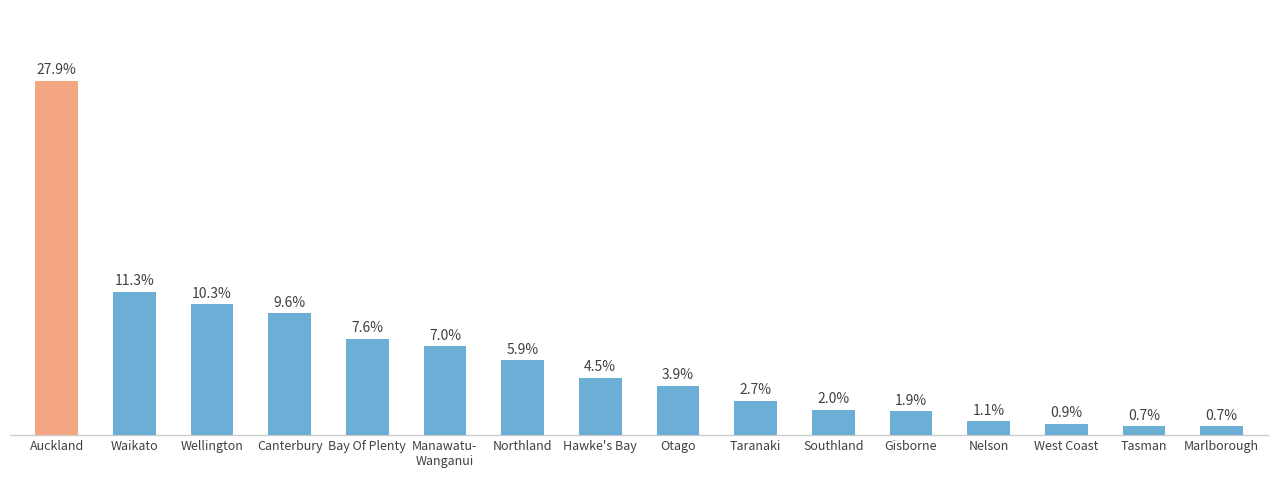

What is the label of the 10th bar from the right?

Northland